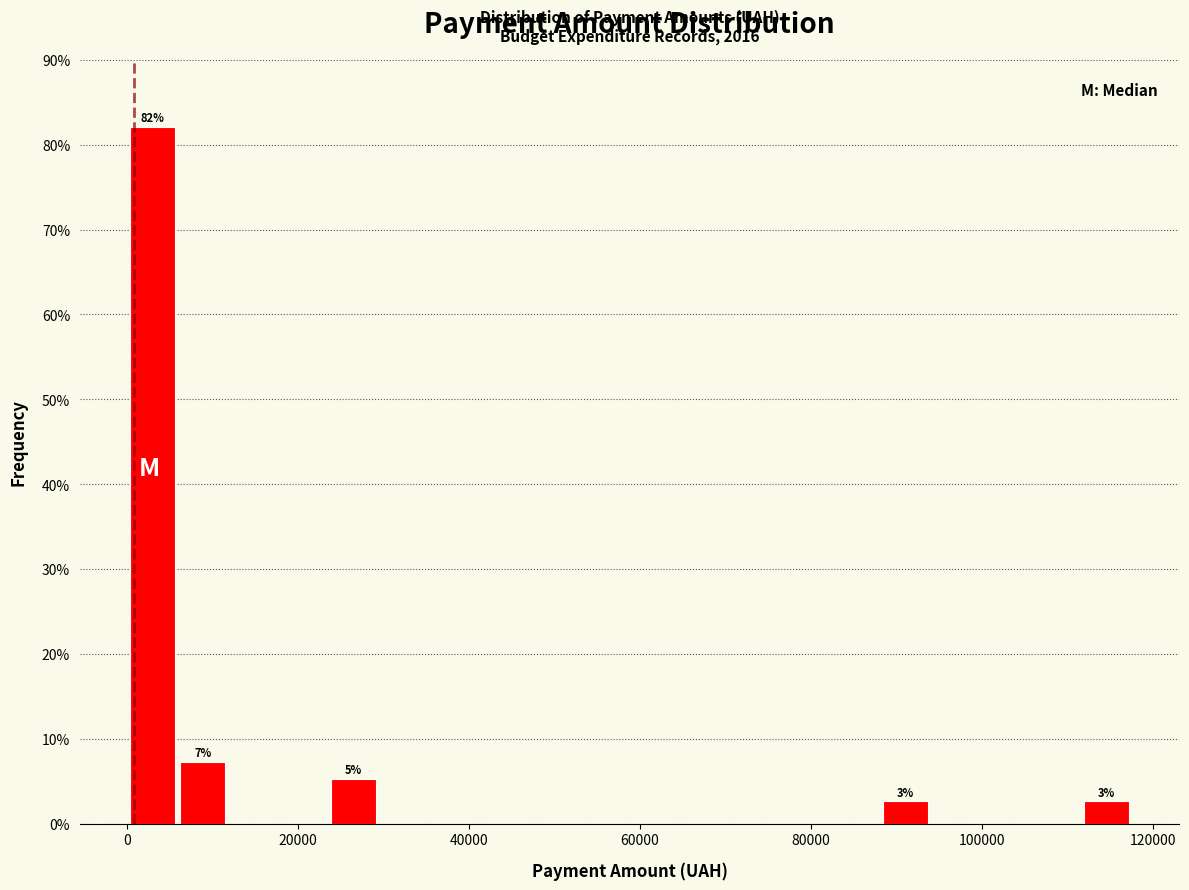

Around what value on the x-axis is the tallest bar? Give the approximate position of its centre, as read against the axis.

2000